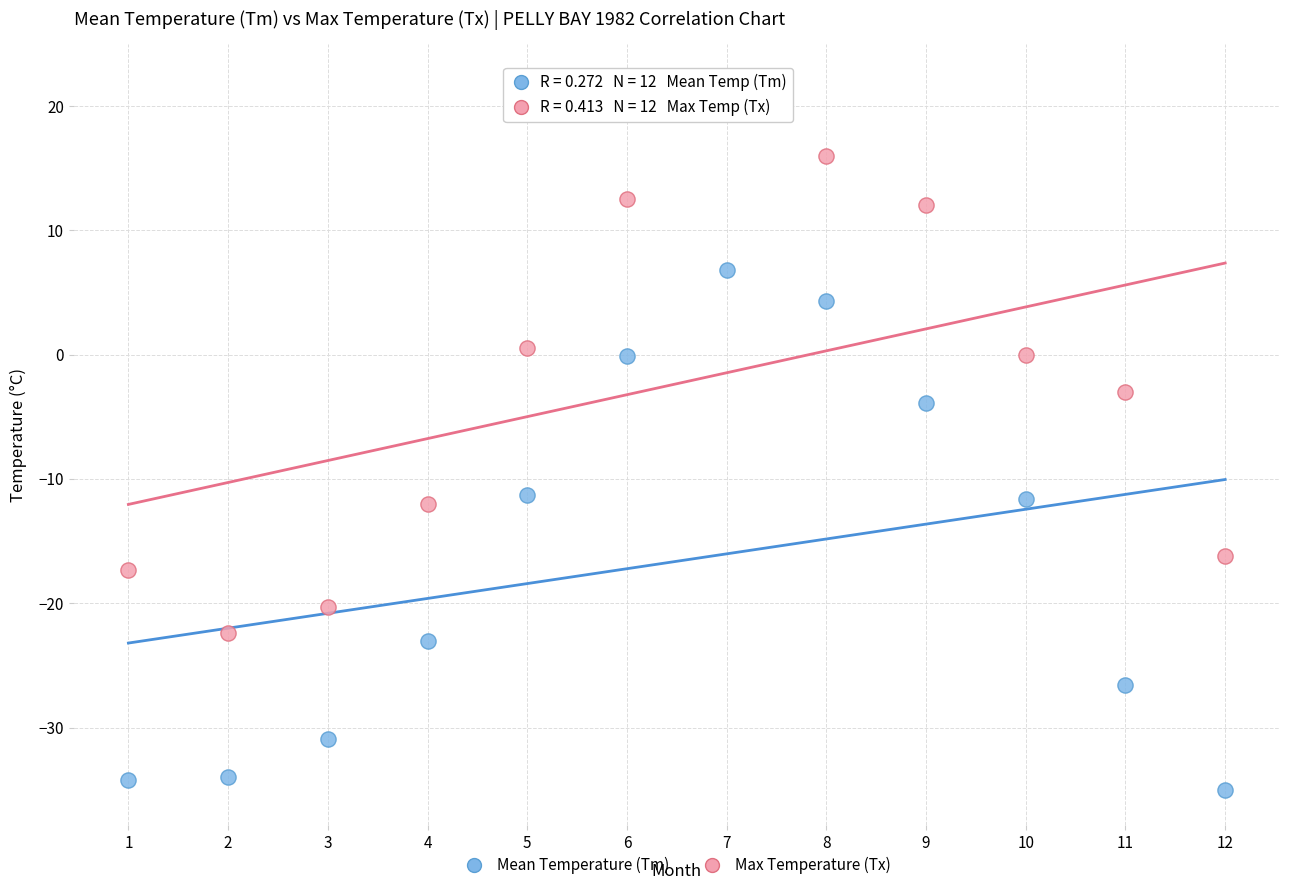

Across all series, what Y value is closest to -6?

-3.9